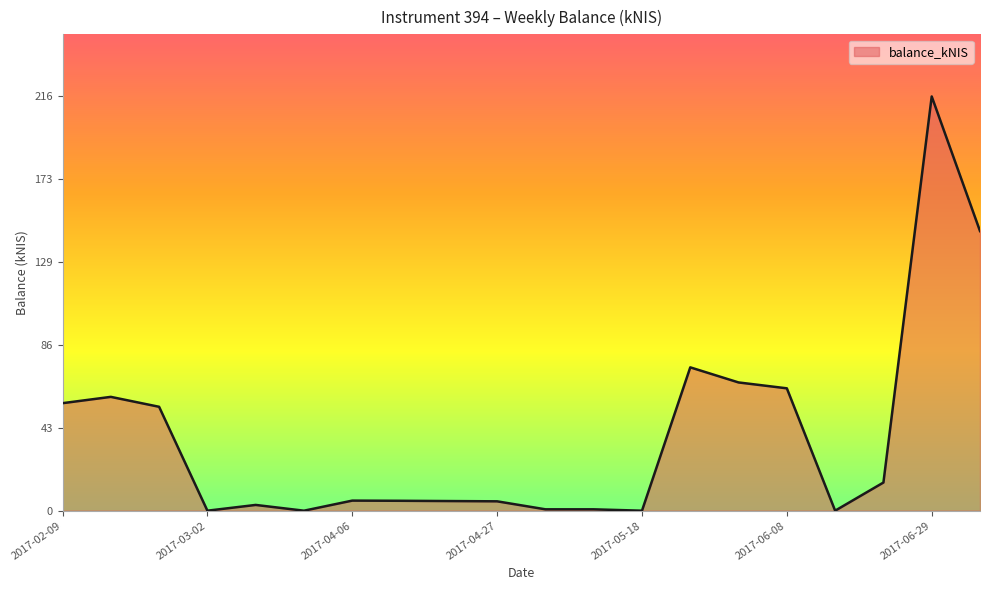

How many values are below 5?

8